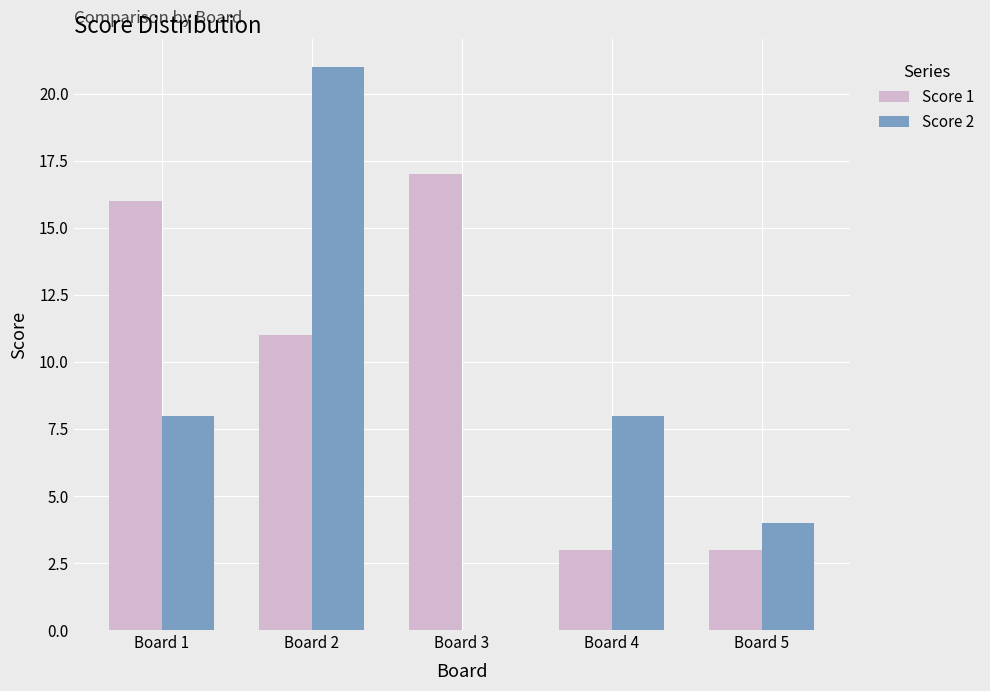

Are the bars horizontal?

No